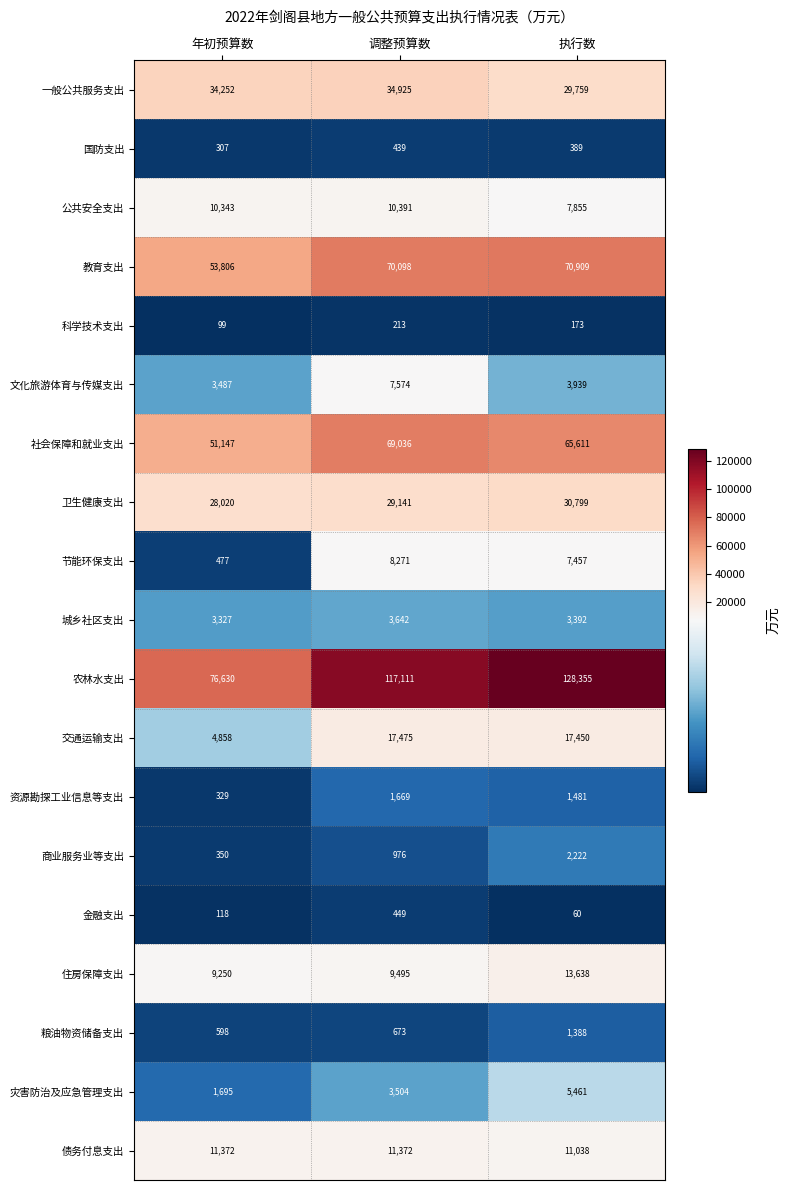

At which label does 国防支出 reach its peak?

调整预算数